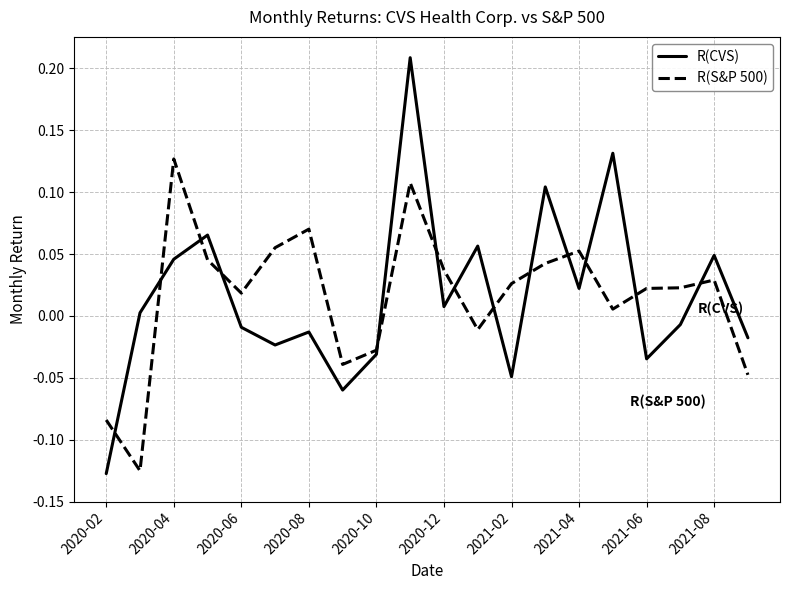

Rank the series by their maximum value, from highest to lowest.

R(CVS), R(S&P 500)